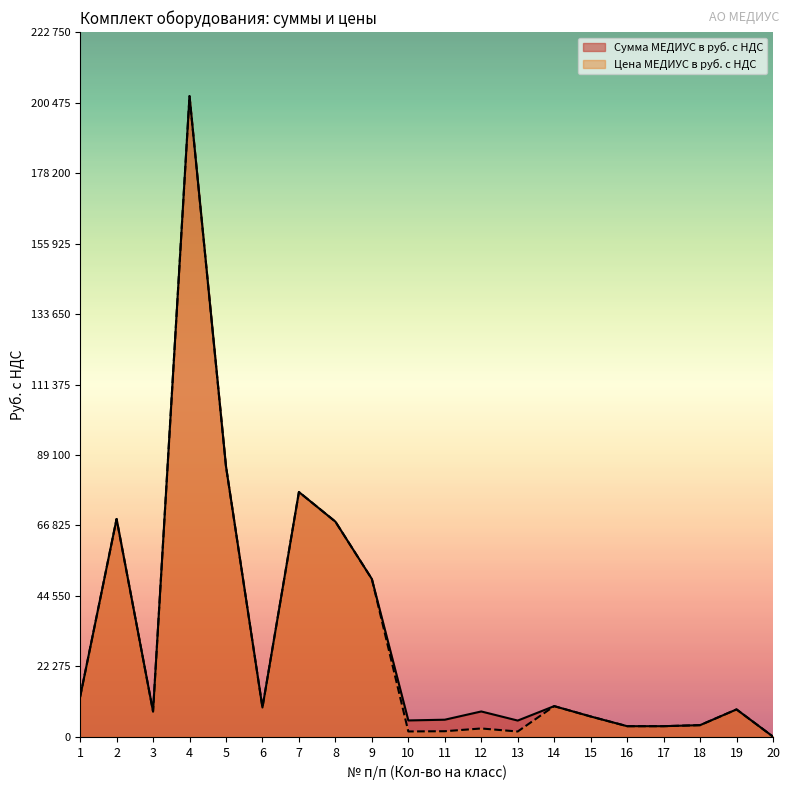

What is the smallest value displayed?

109